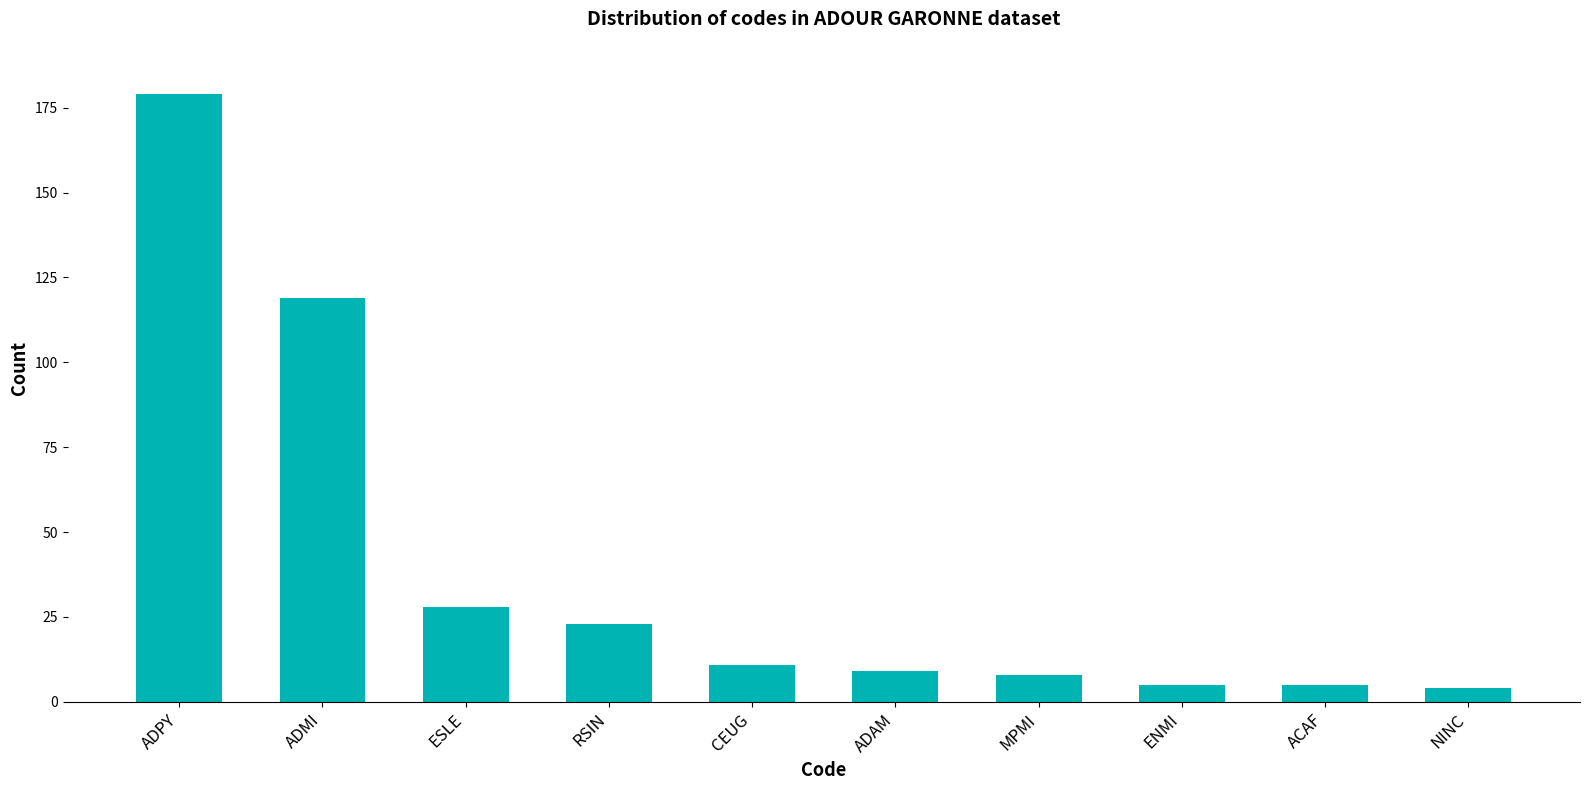

What is the maximum value shown in the chart?

179